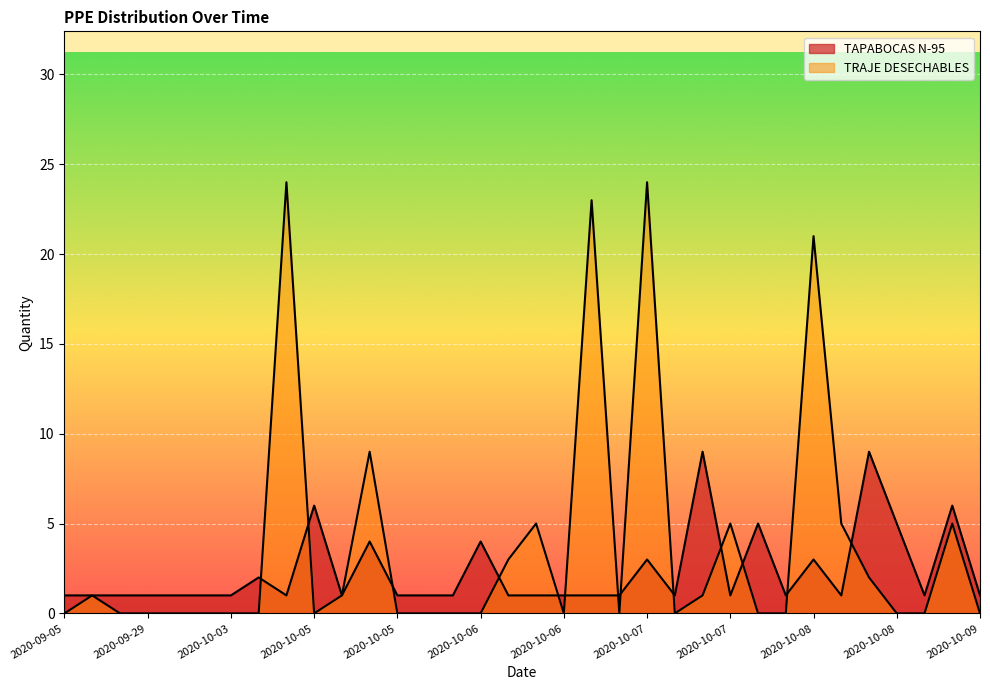

What is the maximum value for TAPABOCAS N-95?

9